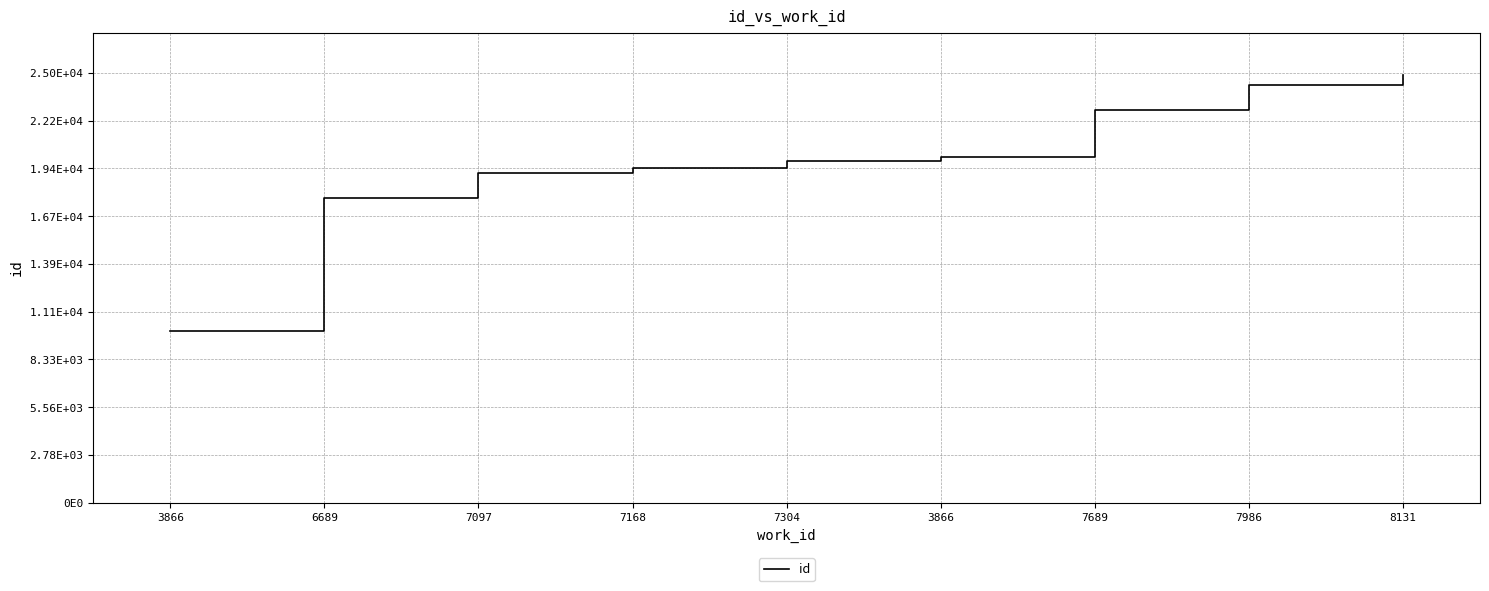

Reading left to right, transcribe all the data shown in this chart.

3866=10016	6689=17752	7097=19198	7168=19452	7304=19897	3866=20092	7689=22852	7986=24324	8131=24860